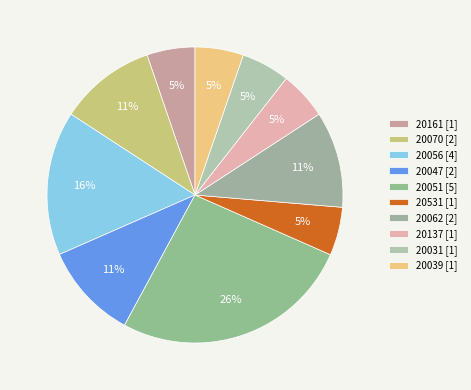

How many slices are in this pie chart?

10